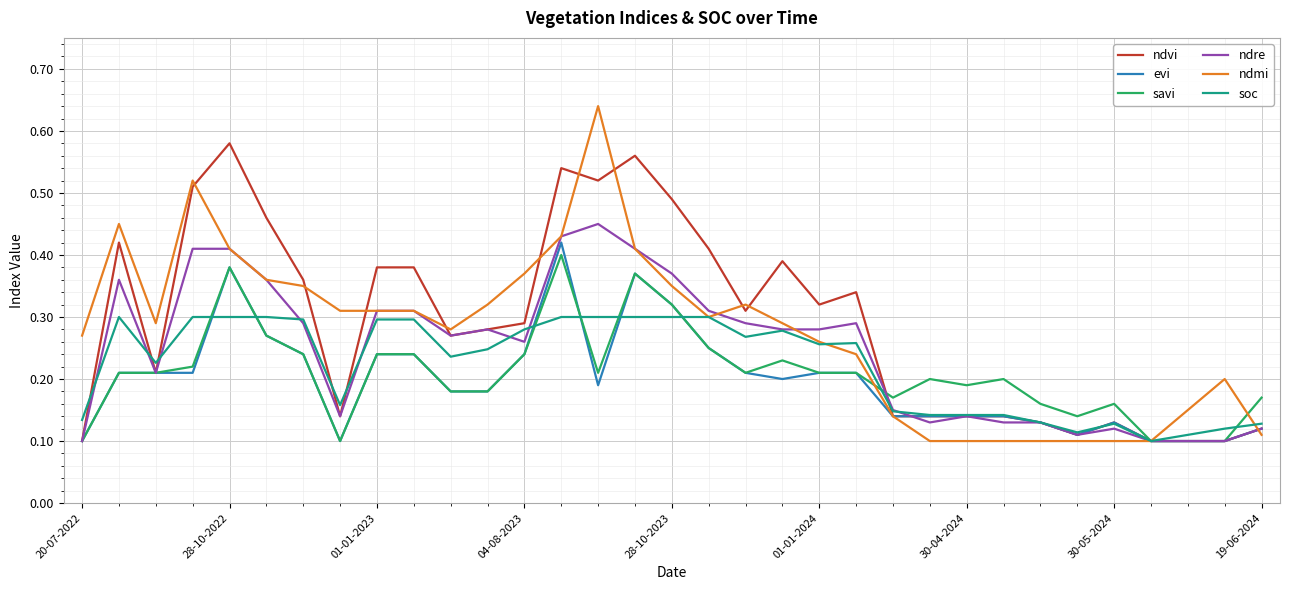

Which series has the widest spread of values?

ndmi